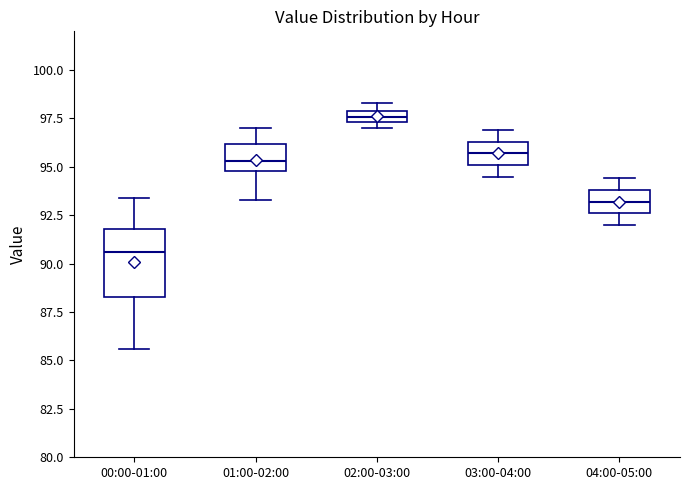

Which box's median line is the lowest?

00:00-01:00